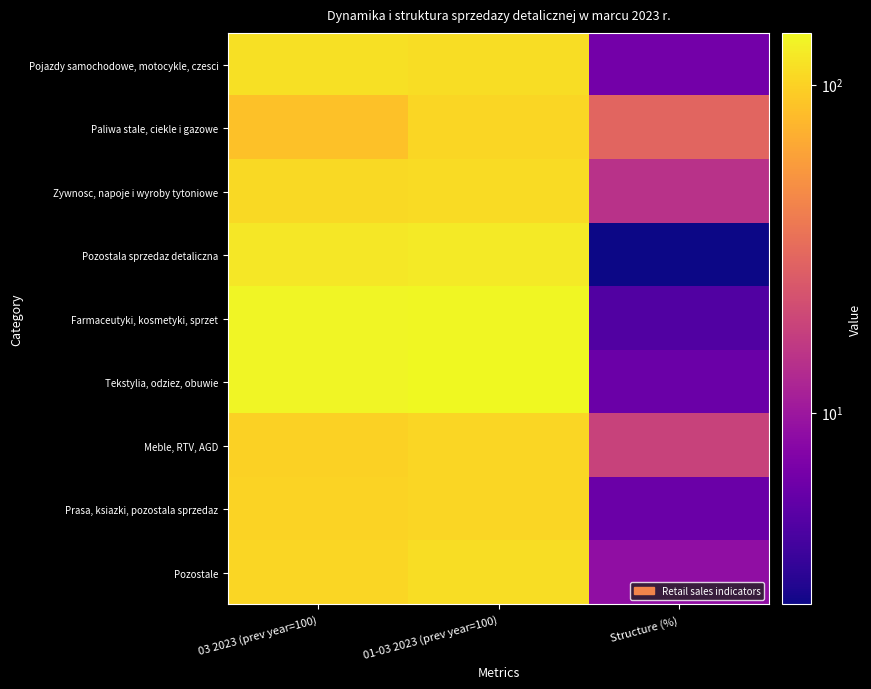

Count the number of data series in this chart.

9